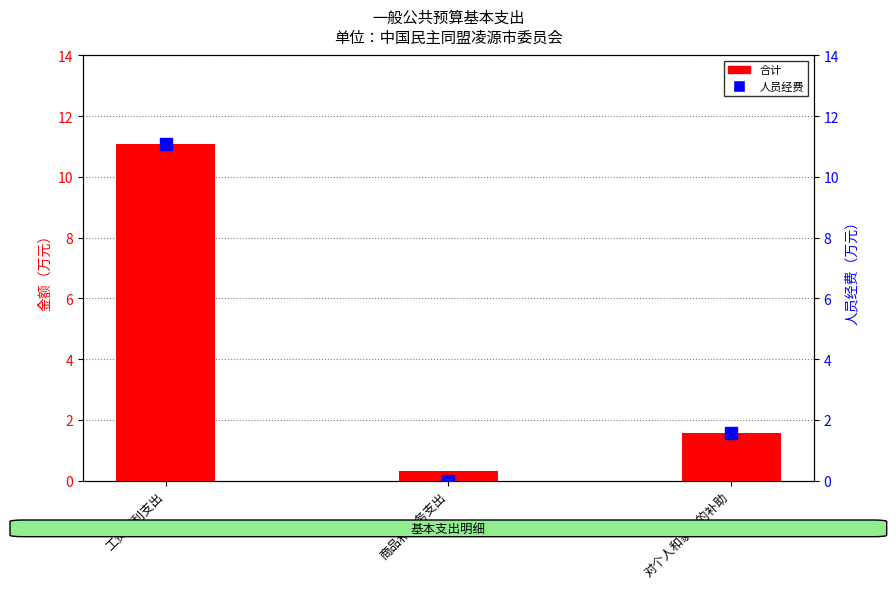

Between 对个人和家庭的补助 and 商品和服务支出, which is larger?

对个人和家庭的补助